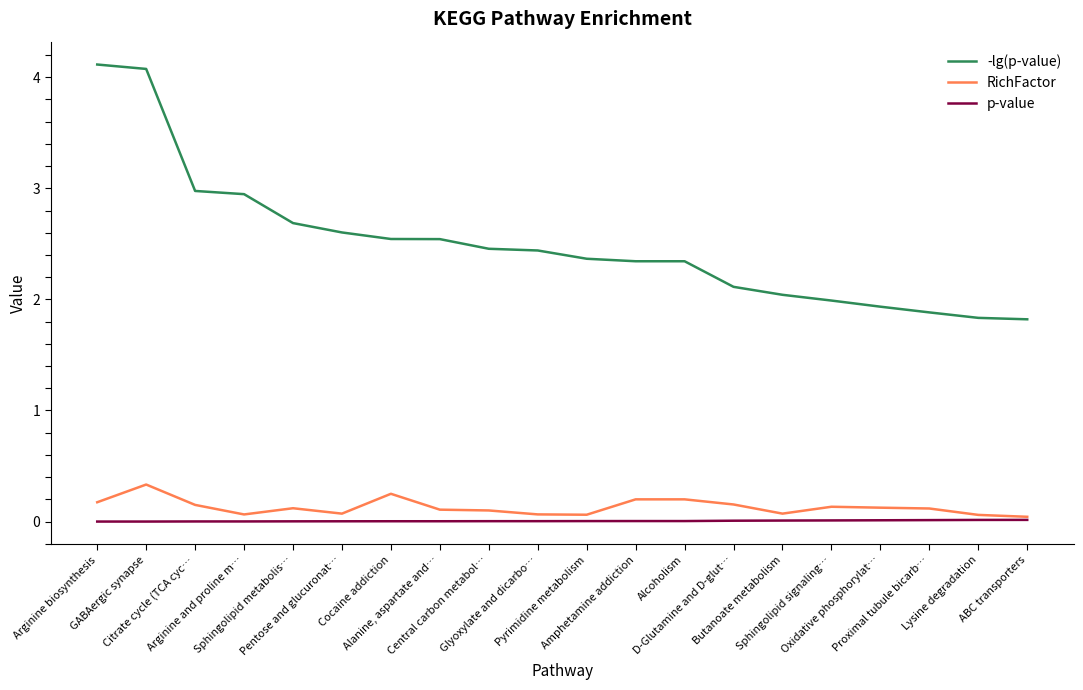

What is the spread (max minus min) of values at Lysine degradation?

1.8